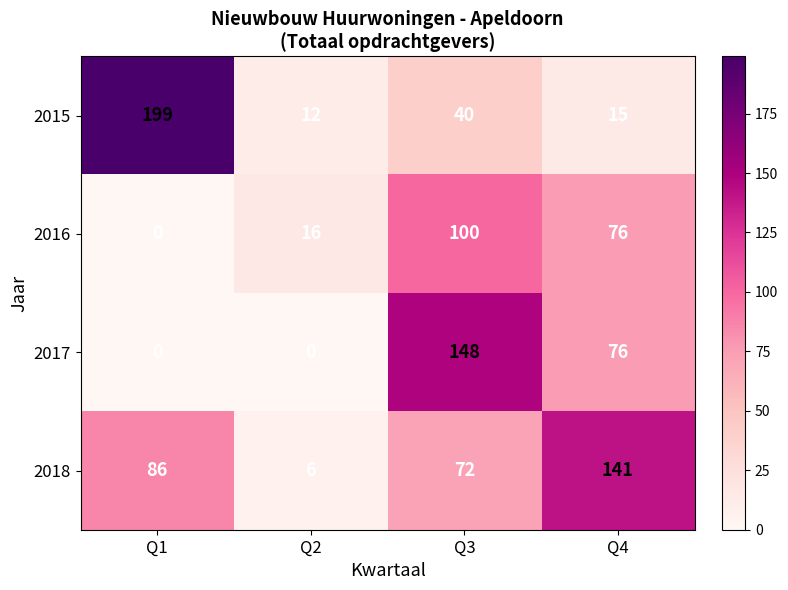

What is the total value across all series at Q1?

285